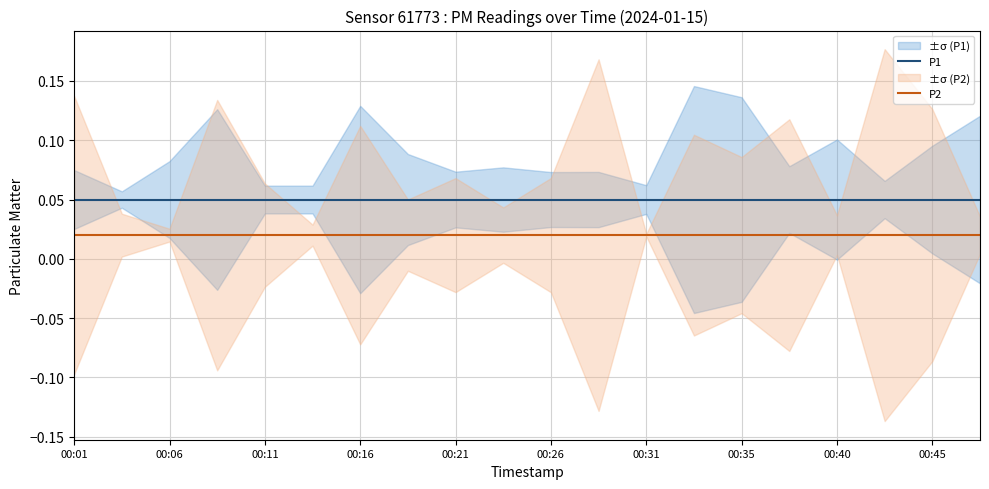

Which series has the largest range (max minus min)?

P1